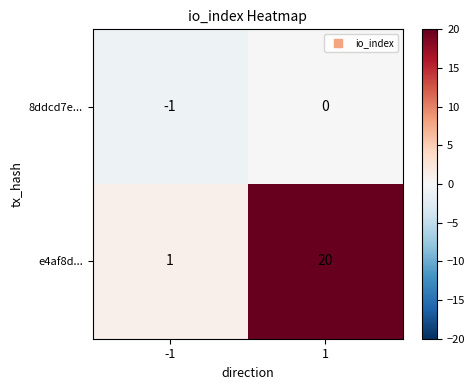

What is the greatest value displayed?

20